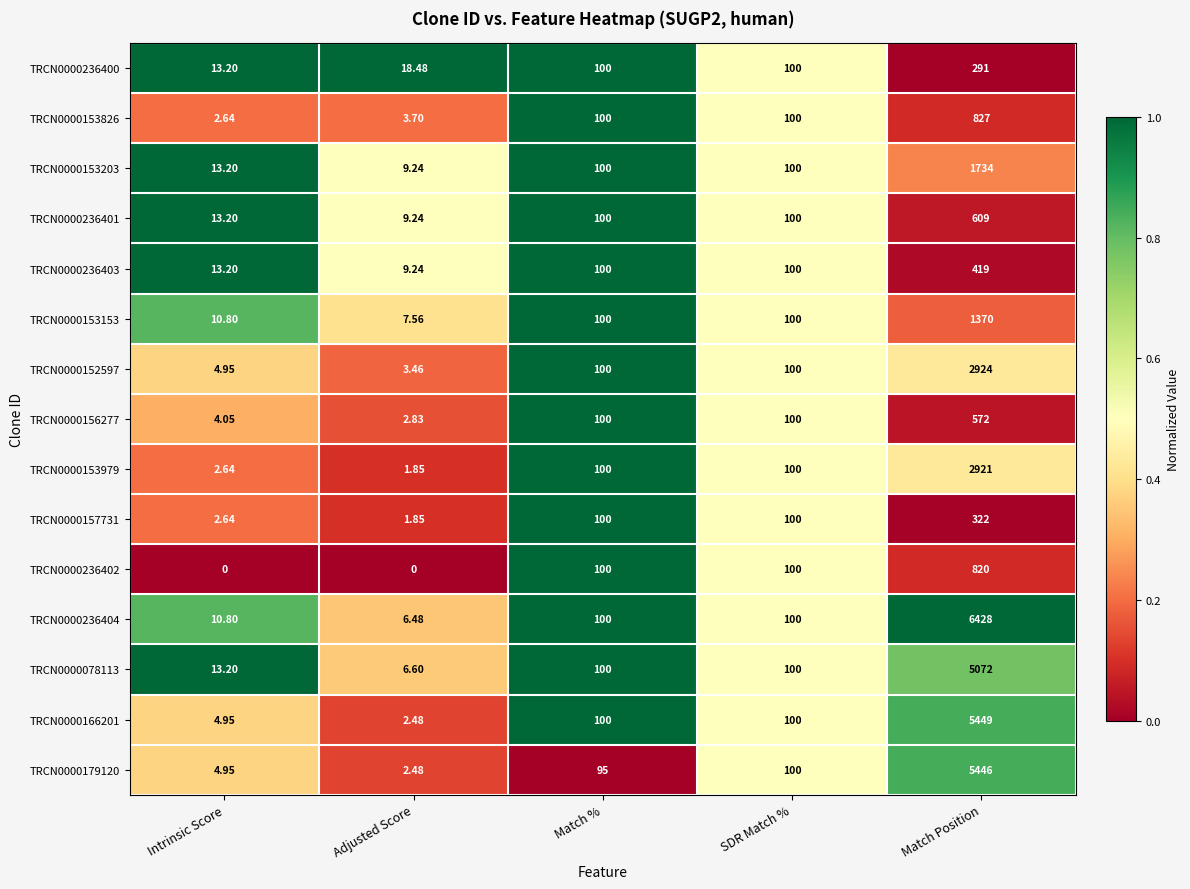

Which category has the highest value in the TRCN0000153826 series?

Match Position